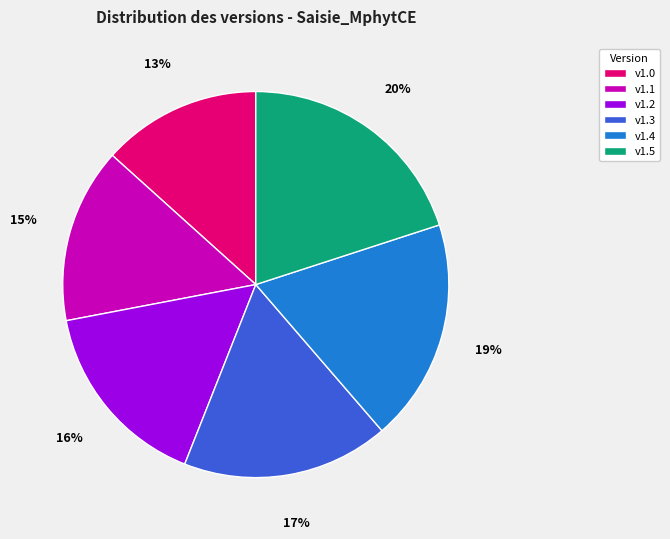

Is there a majority slice in this chart?

No